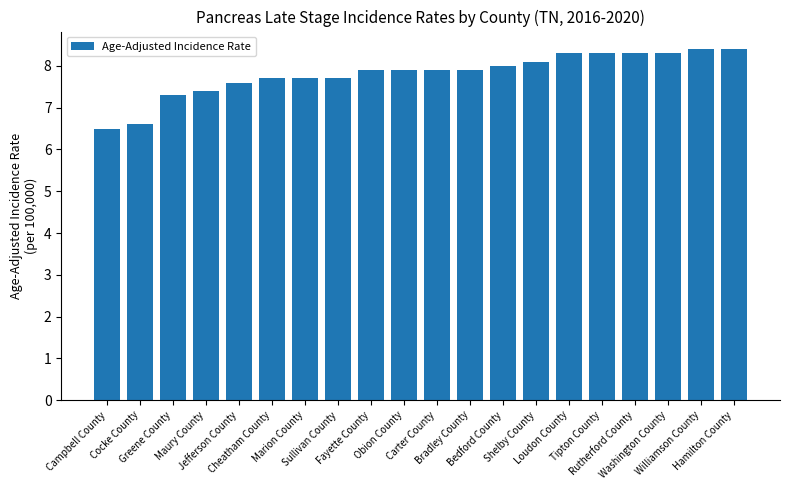

What is the value of the 20th bar from the left?

8.4